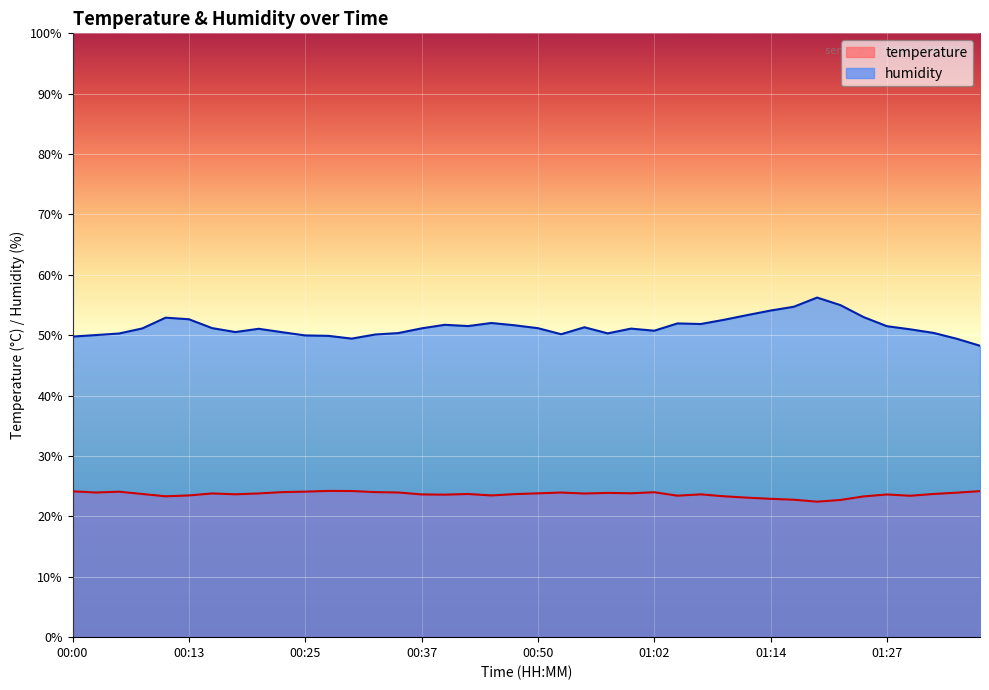

What is the average value of the humidity series?

51.4